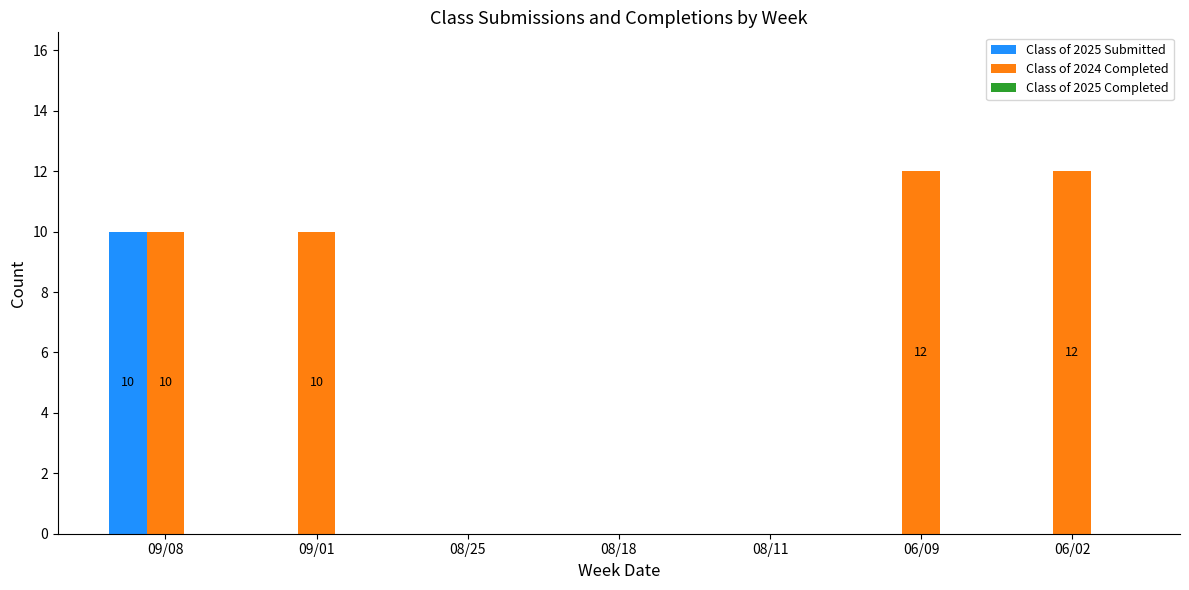

What is the sum of the Class of 2025 Submitted values at 08/11 and 09/08?

10